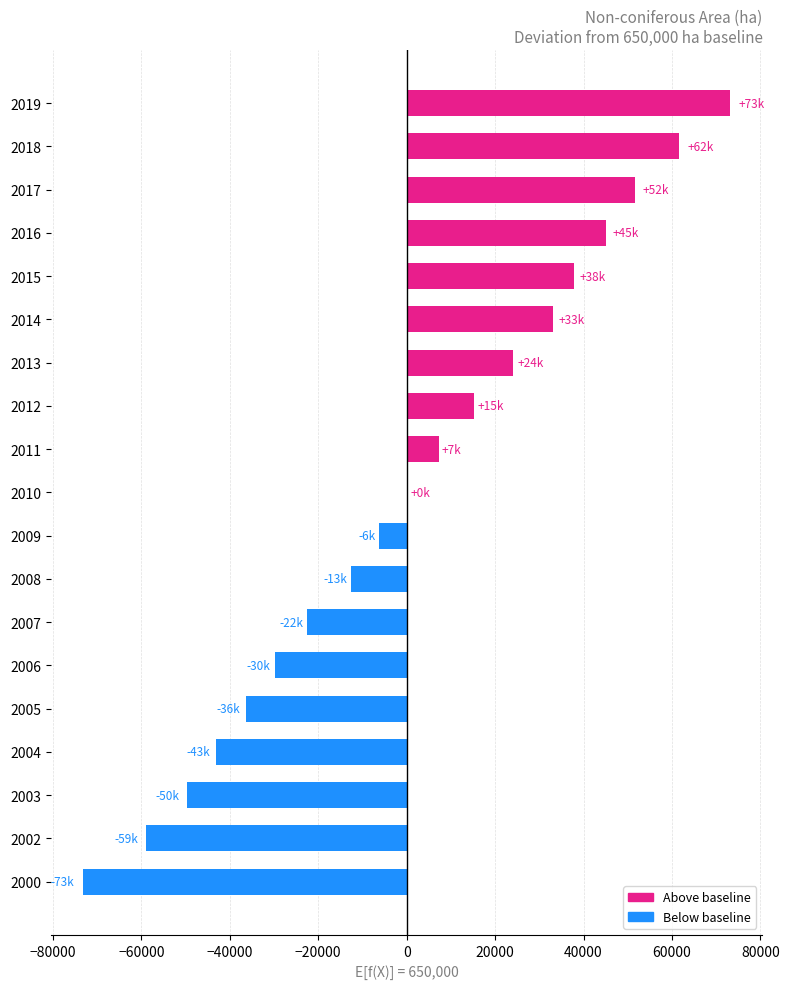

At which label is the value closest to -23?

2010